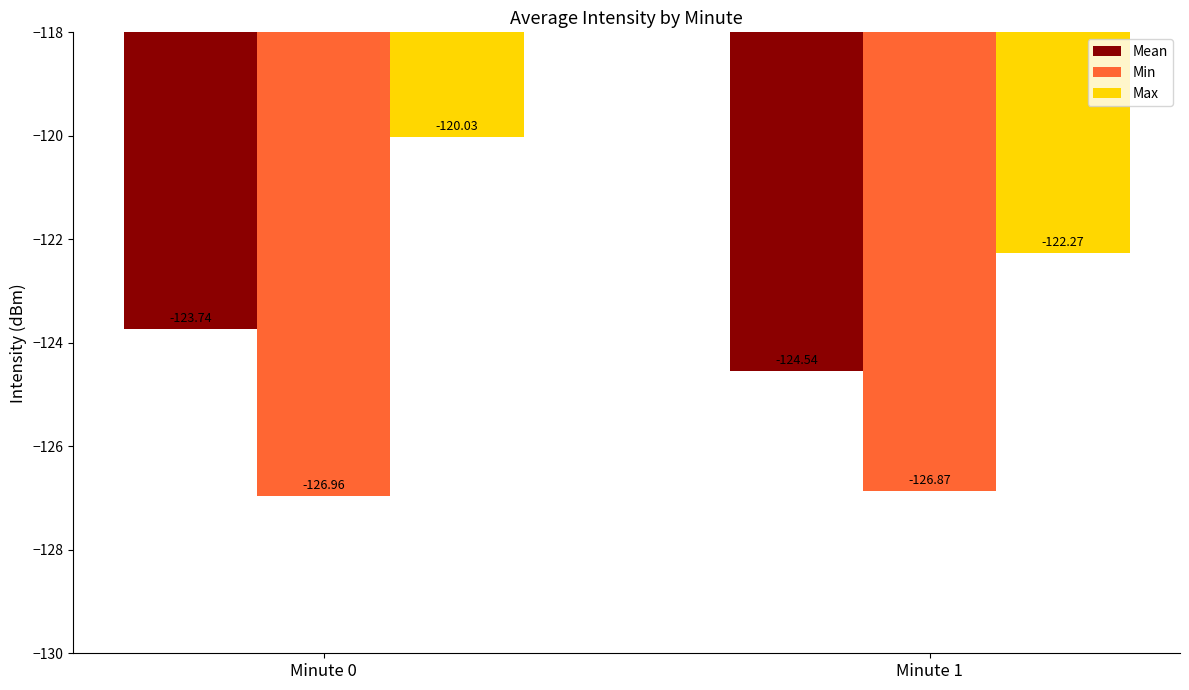

Which label corresponds to the largest value in the chart?

Minute 0